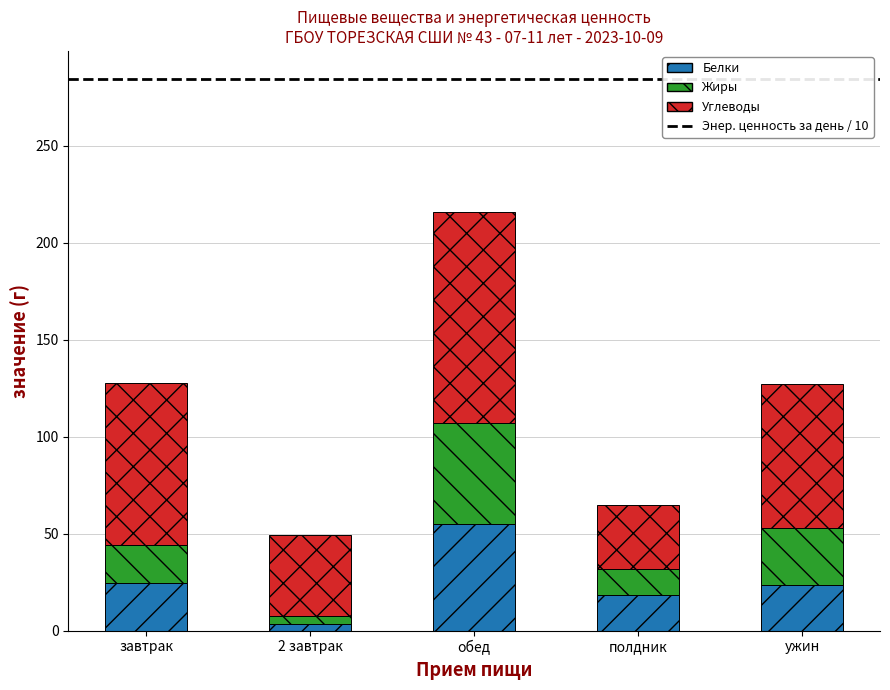

What is the highest value of the Белки series?

54.7